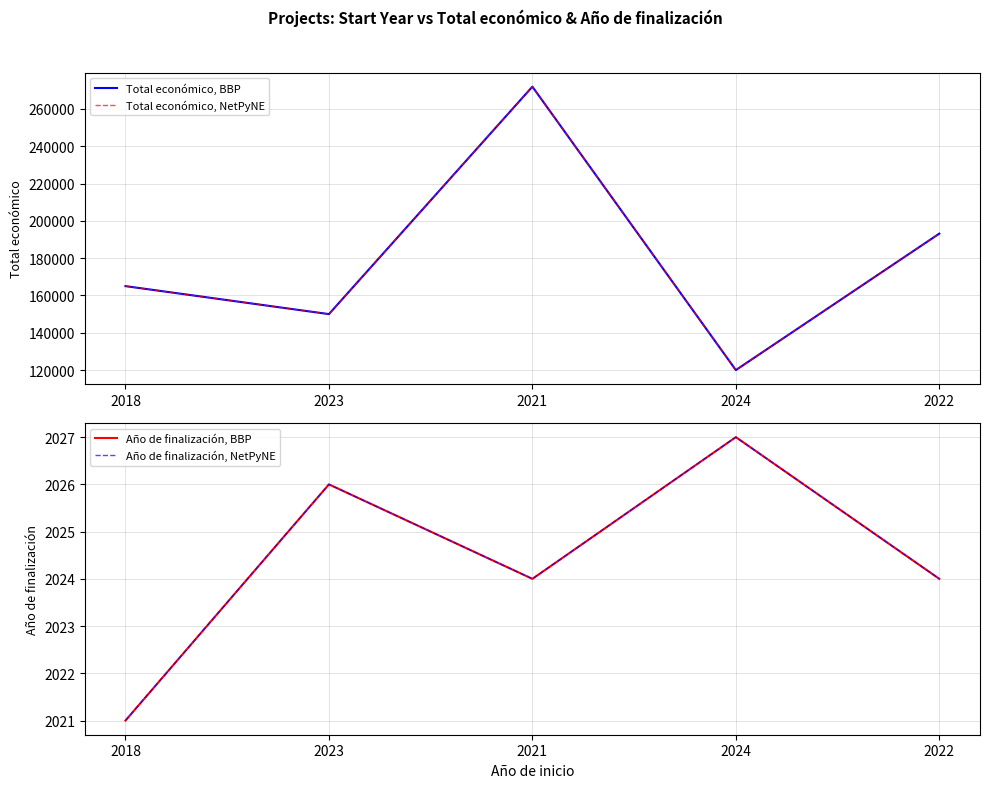

The Año de finalización, NetPyNE series shows 2027 at 2024. True or false?

True